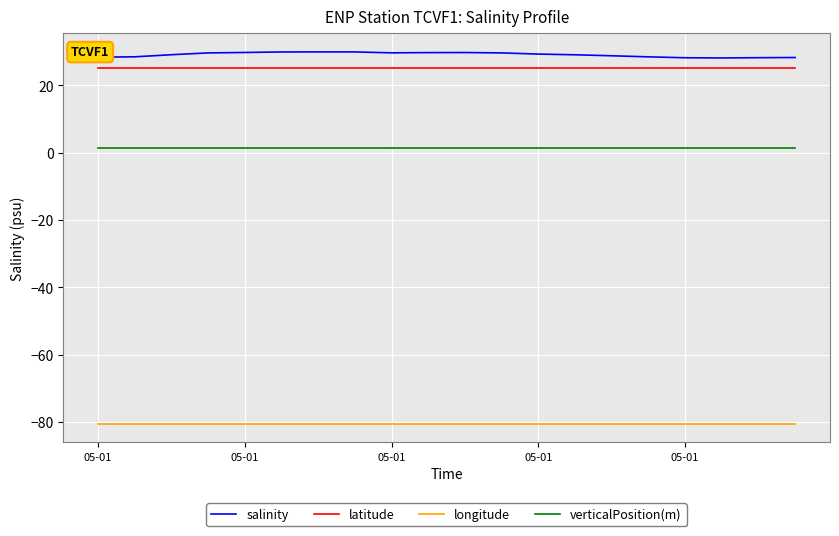

True or false: verticalPosition(m) and longitude intersect in this chart.

False